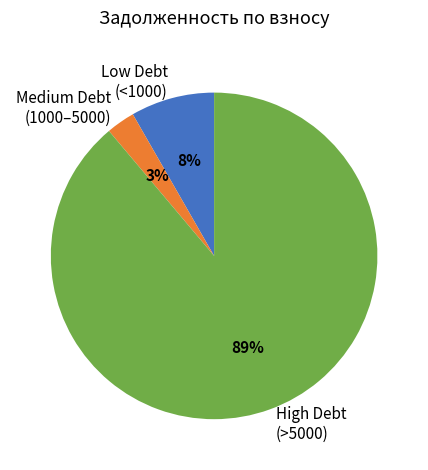

Which slice represents more than half of the pie?

High Debt (>5000)